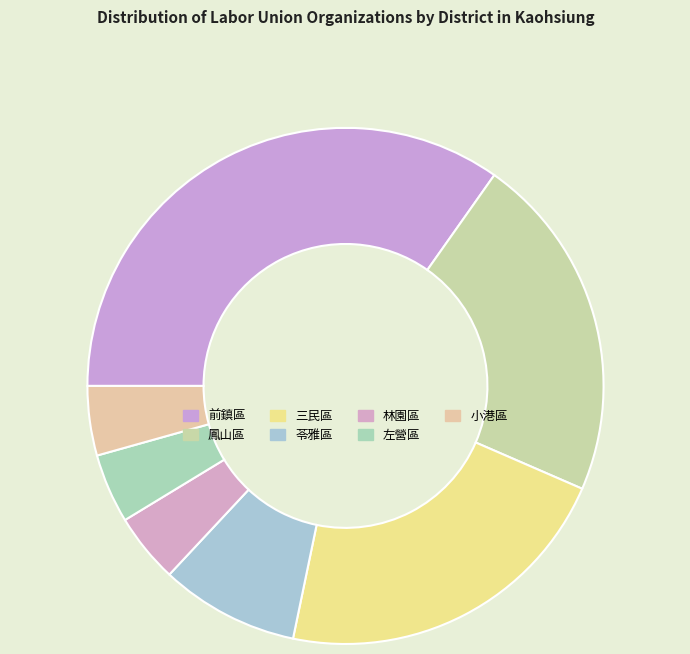

How many segments does this pie chart have?

7